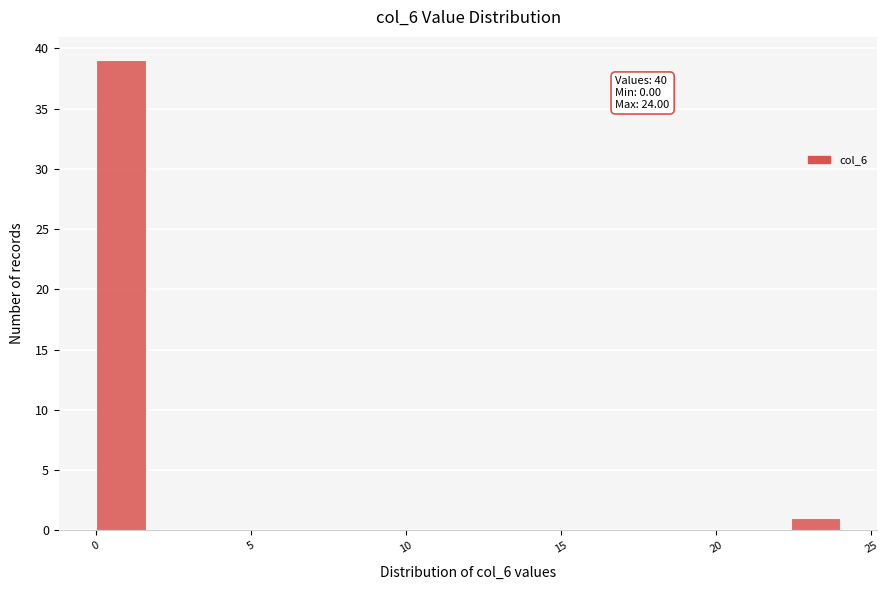

Read against the x-axis, roughly where is the centre of the tallest bar?

1.0